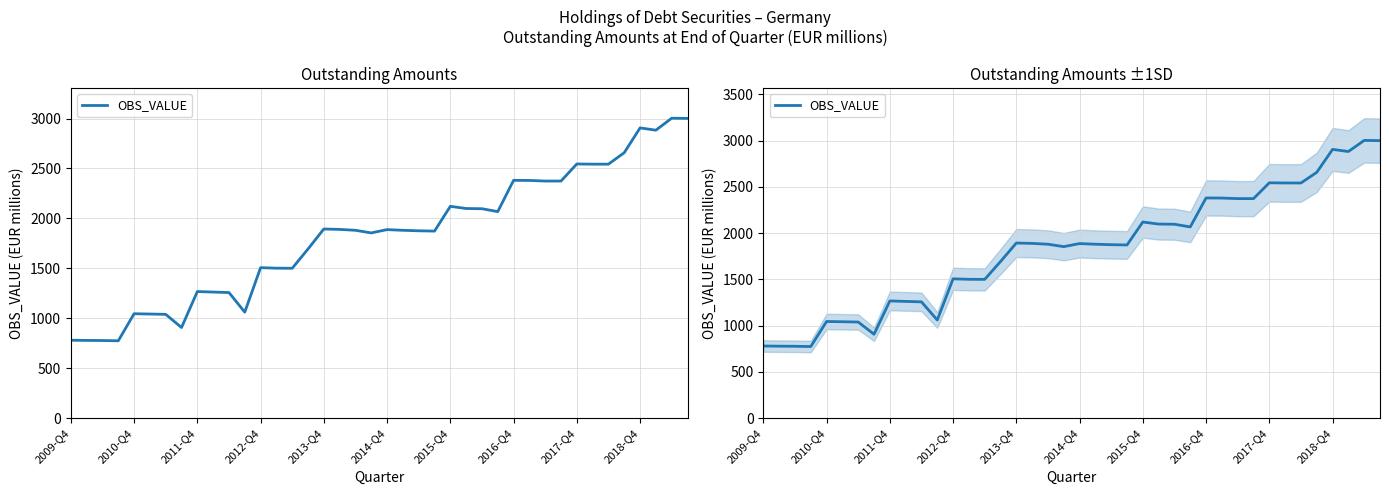

Is it true that the value at 2018-Q4 is 831?

False